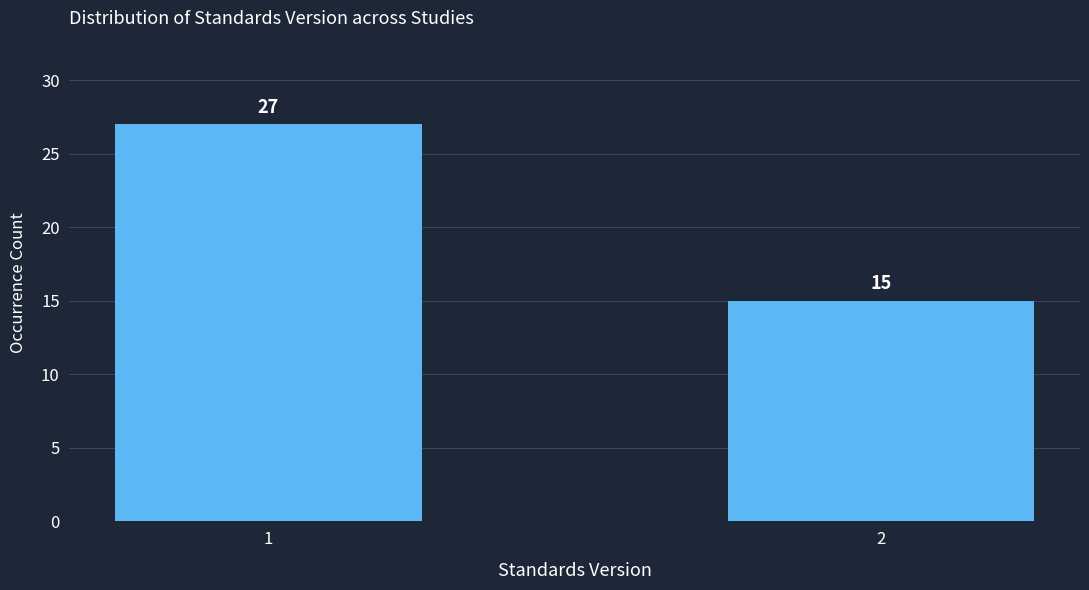

Reading left to right, list all the values displayed in this chart.

1=27	2=15